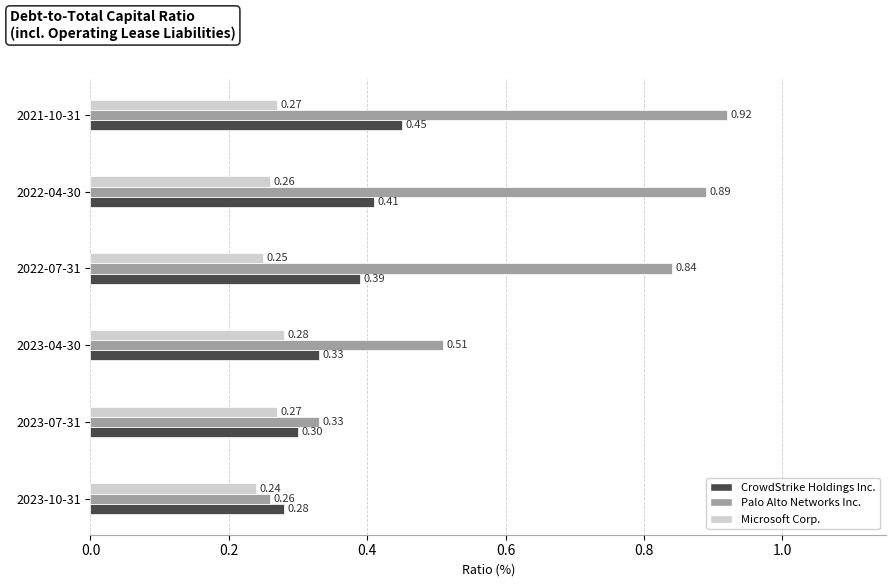

Which series has the widest spread of values?

Palo Alto Networks Inc.